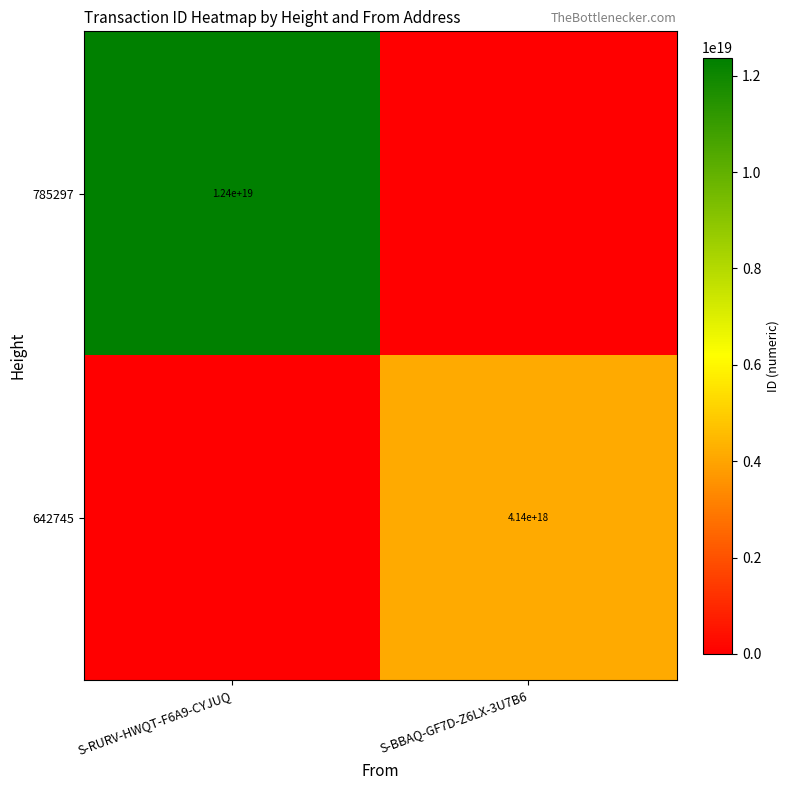

The 785297 series shows 12400000000000000000 at S-RURV-HWQT-F6A9-CYJUQ. True or false?

True